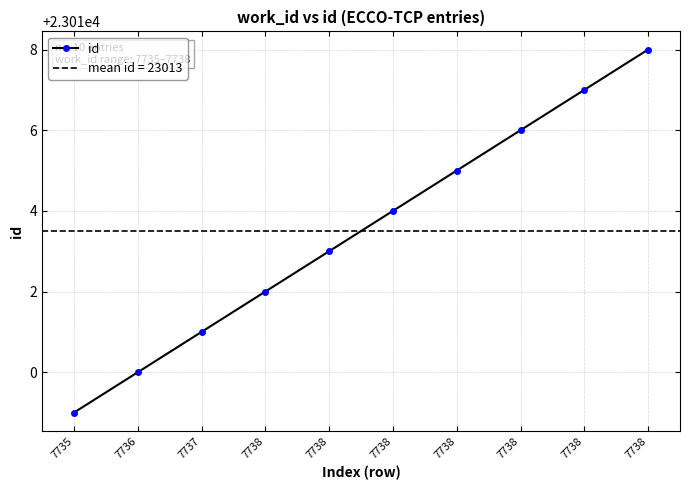

What is the ratio of the value at 7738 to the value at 7735?

1.0